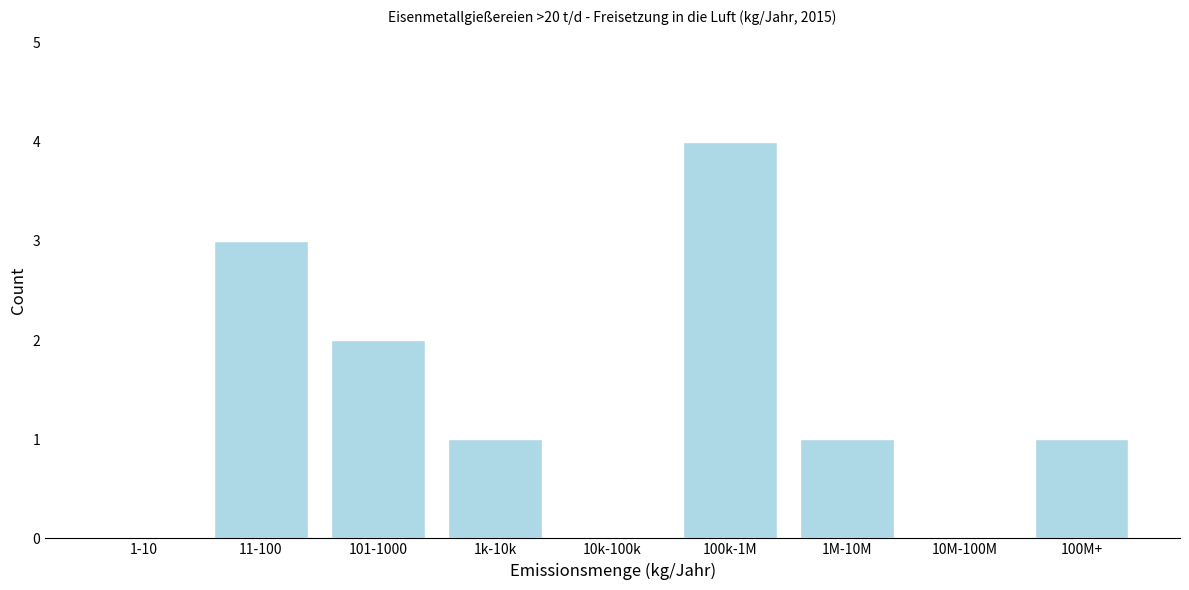

Reading left to right, what are all the values shown in this chart?

1-10=0	11-100=3	101-1000=2	1k-10k=1	10k-100k=0	100k-1M=4	1M-10M=1	10M-100M=0	100M+=1